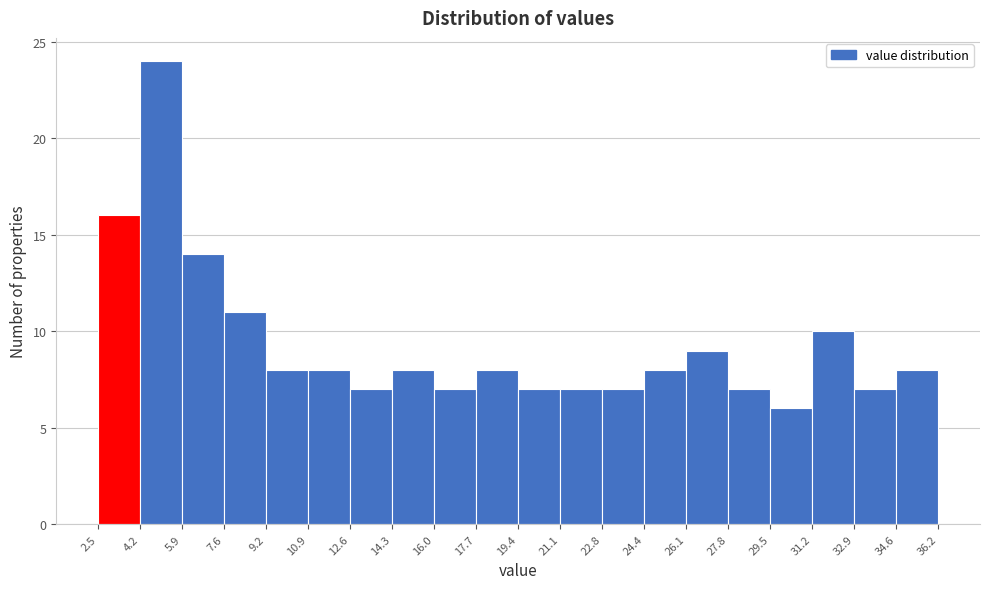

How tall is the bar that spans 34.6 to 36.2 on the x-axis? The values are not printed on the chart, so give them approximately, as read against the axis.

8